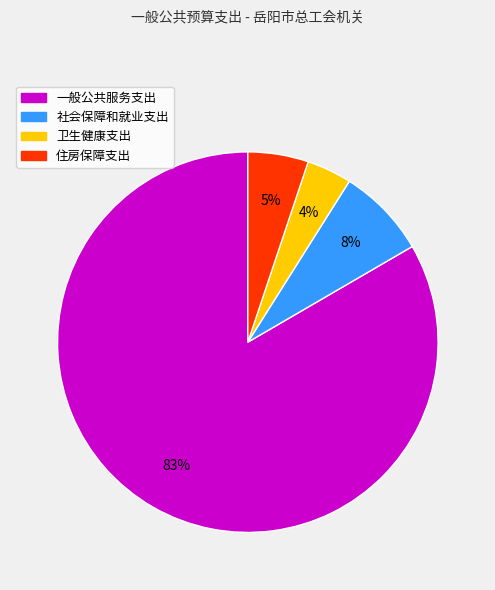

Is there any slice that represents more than half of the pie?

Yes